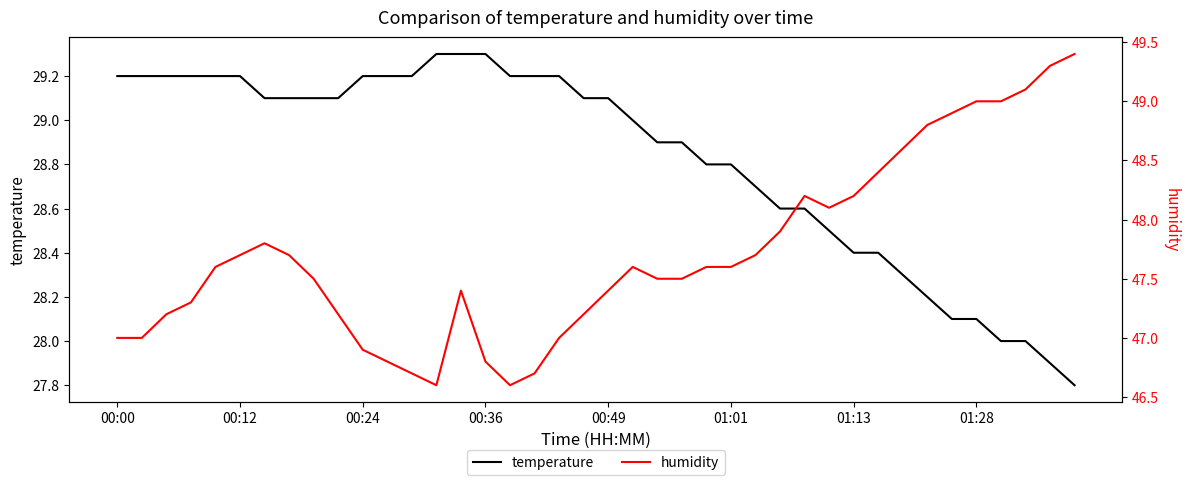

What is the highest value of the humidity series?

49.4